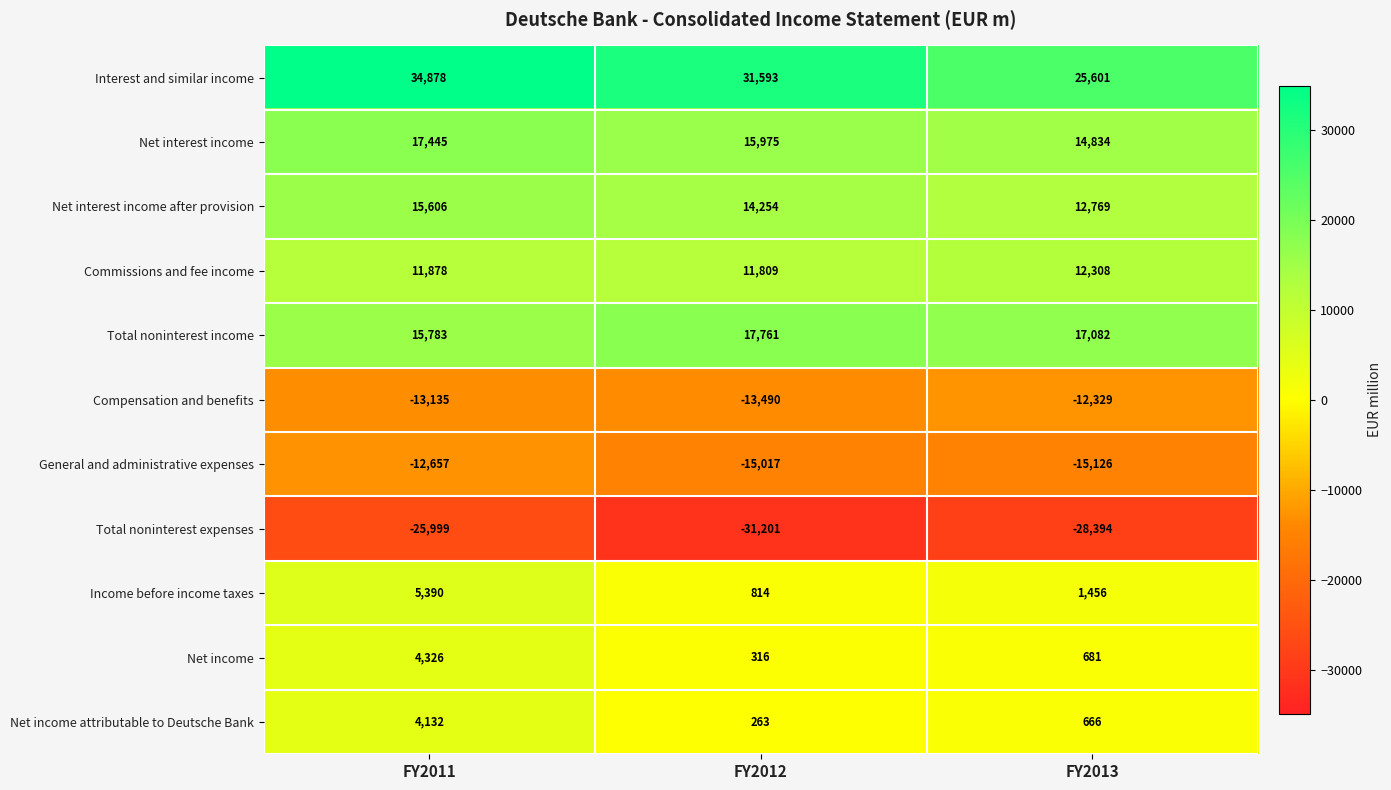

What is the greatest value displayed?

34878